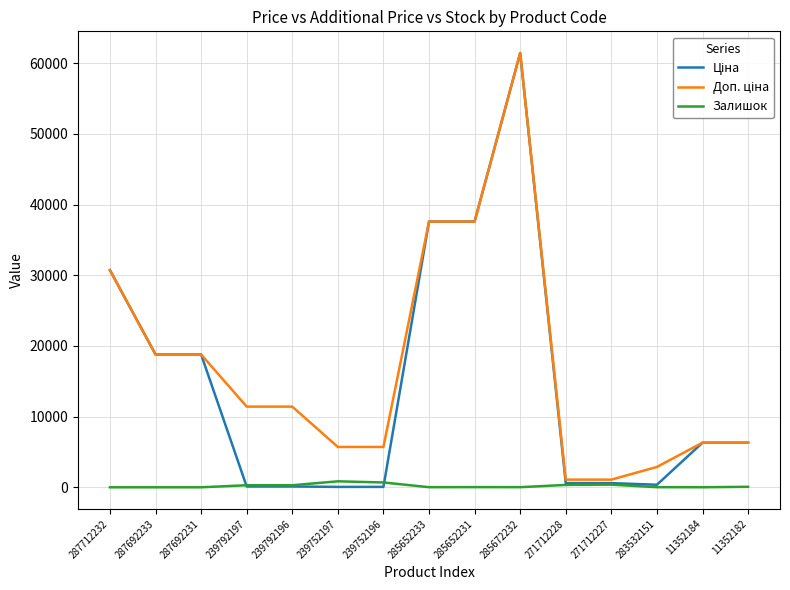

Which label corresponds to the largest value in the chart?

285672232